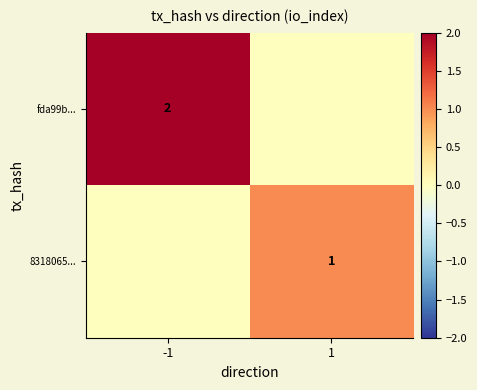

What is the difference between the highest and lowest values at -1?

2